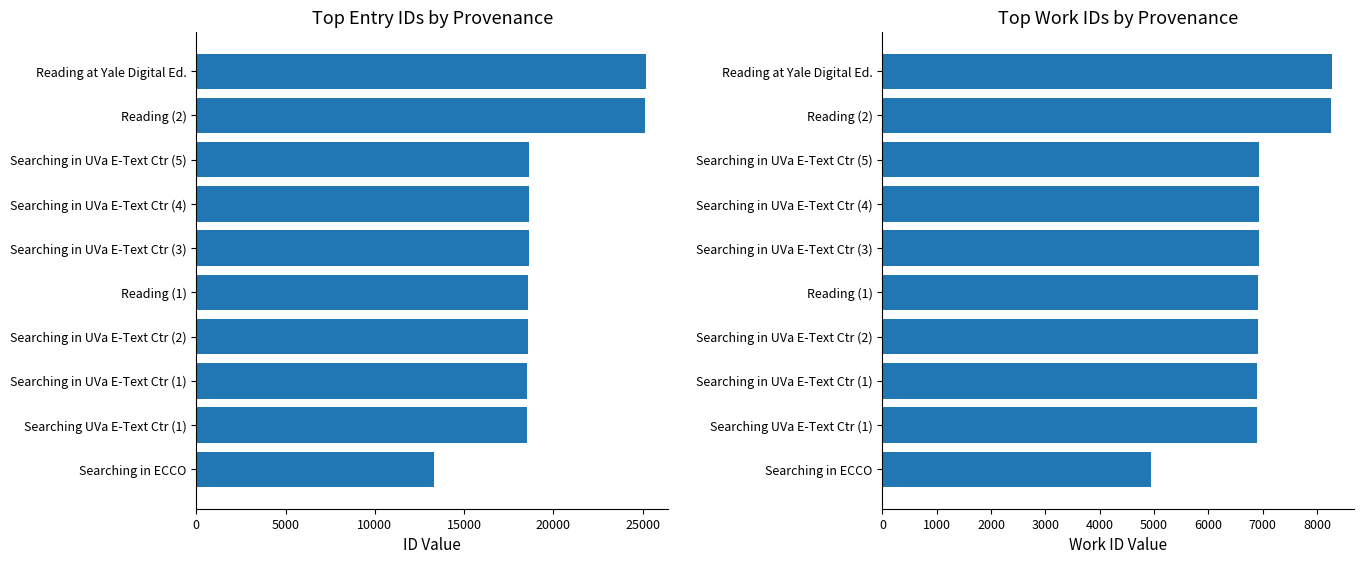

How many groups of bars are there?

10